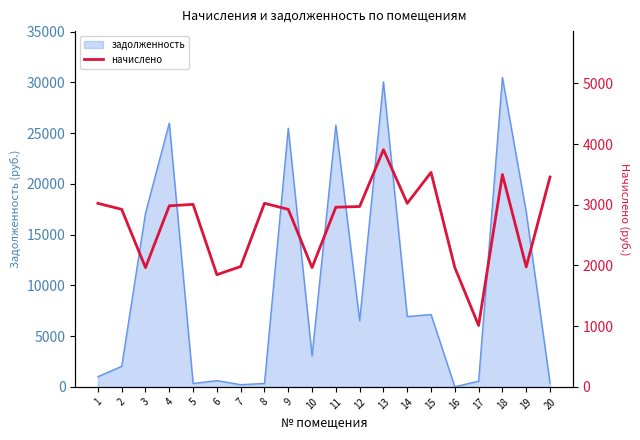

The value of задолженность at 4 is 26003.9. True or false?

True